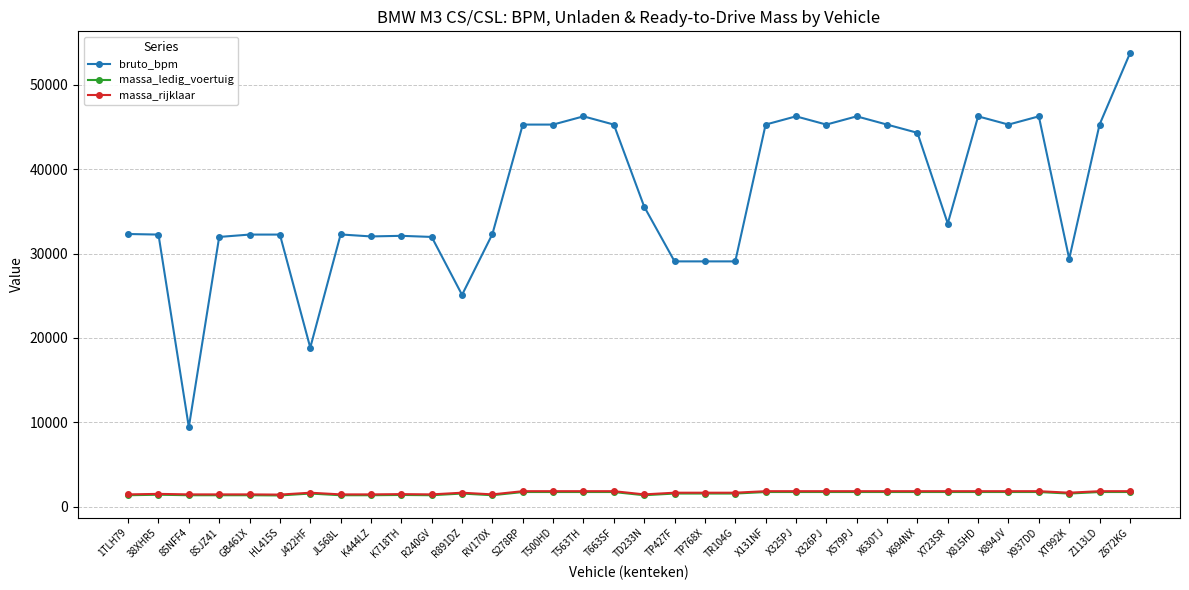

True or false: bruto_bpm and massa_rijklaar intersect in this chart.

False